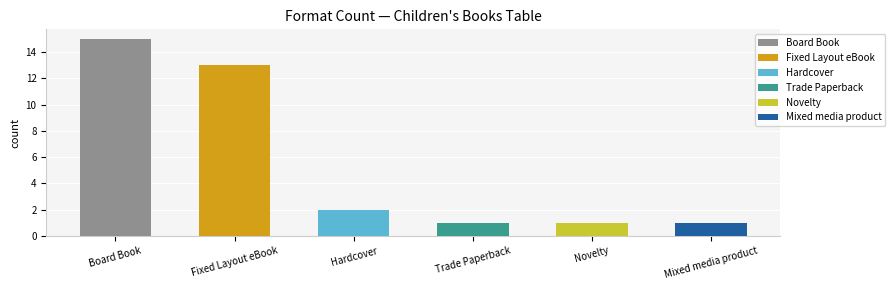

Reading left to right, extract all data points from this chart.

15	13	2	1	1	1